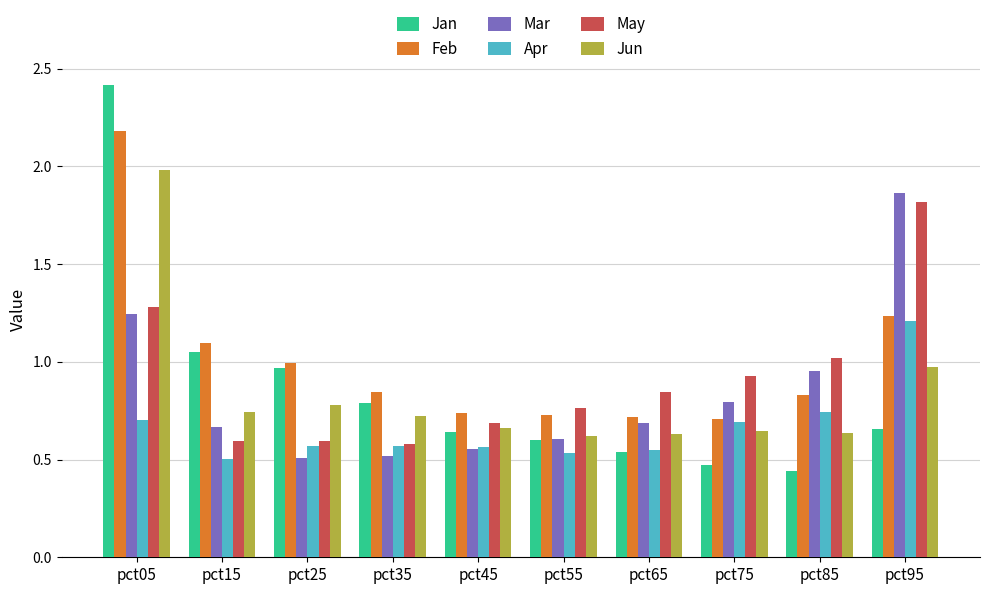

Which series has the largest range (max minus min)?

Jan